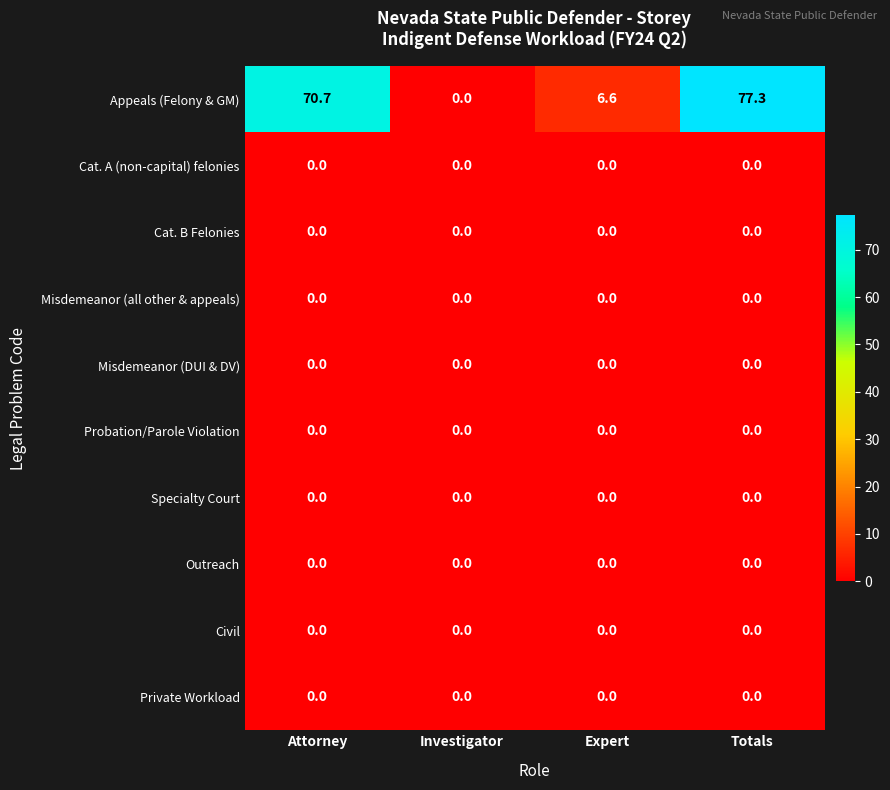

At which category does the chart reach its peak across all series?

Totals